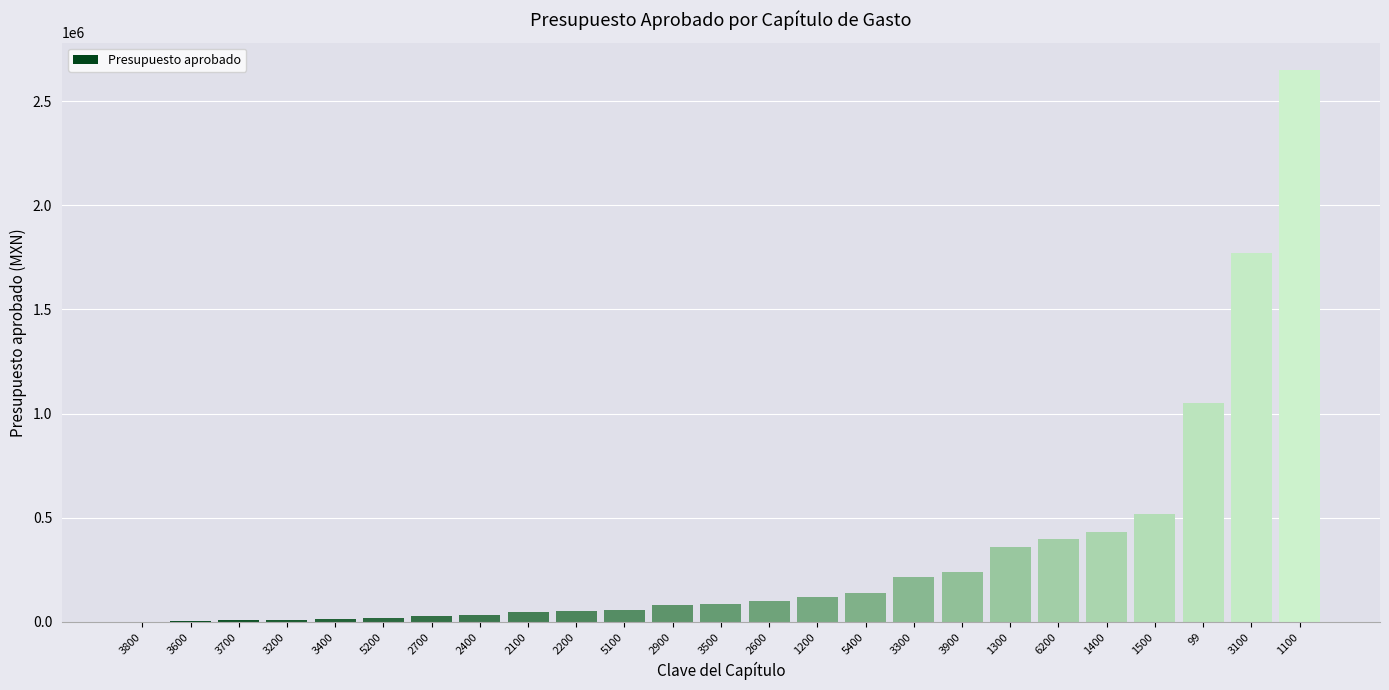

What is the sum of the values at 2900 and 2600?

178000.0